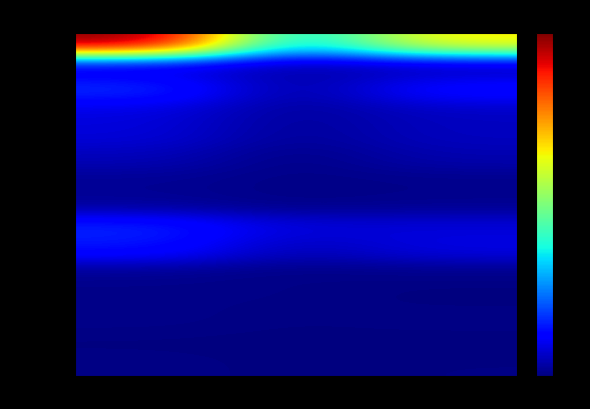

Between Femmes and Total, which is larger?

Total